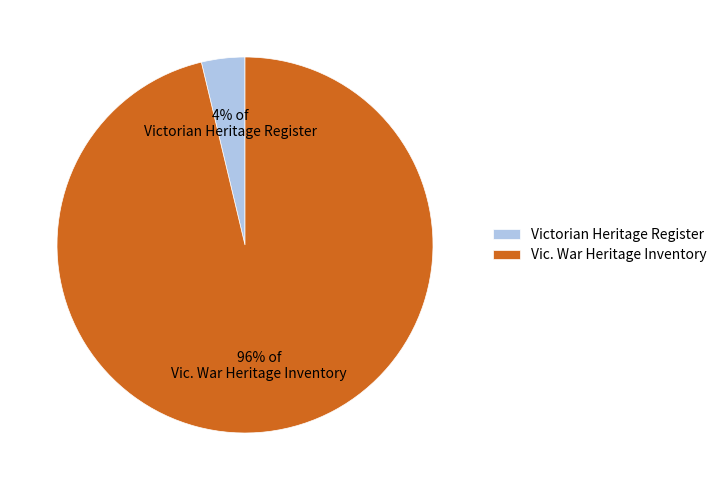

To the nearest percent, what is the average slice percentage?

50%